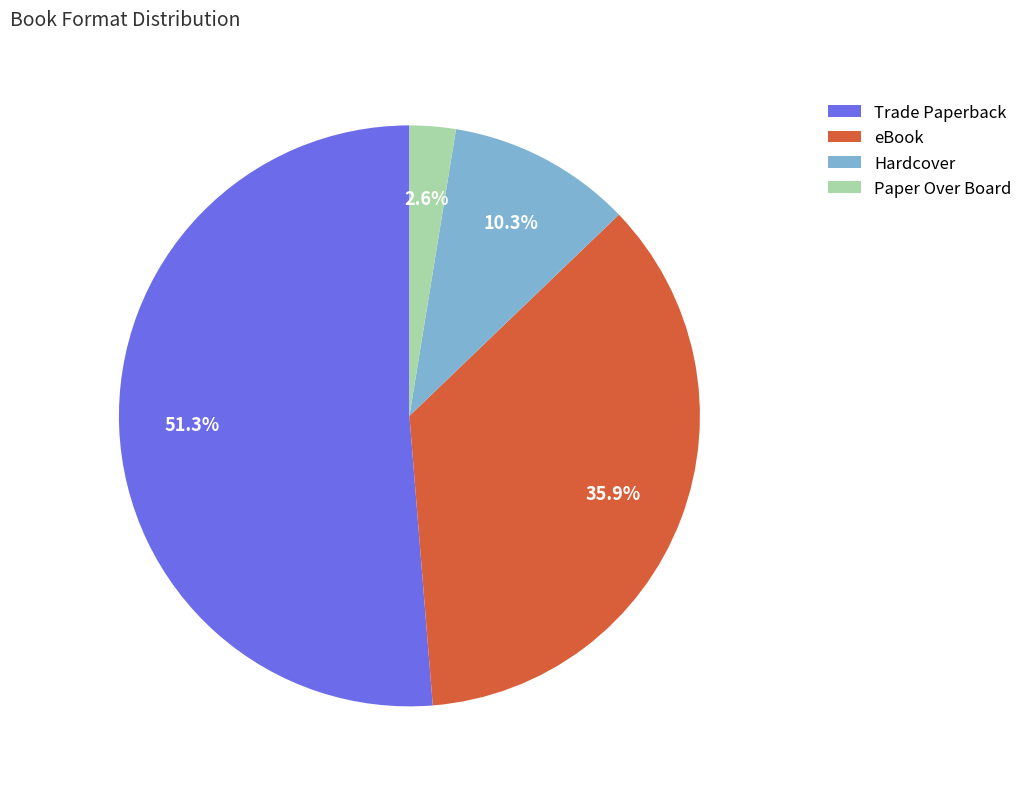

How many slices are in this pie chart?

4